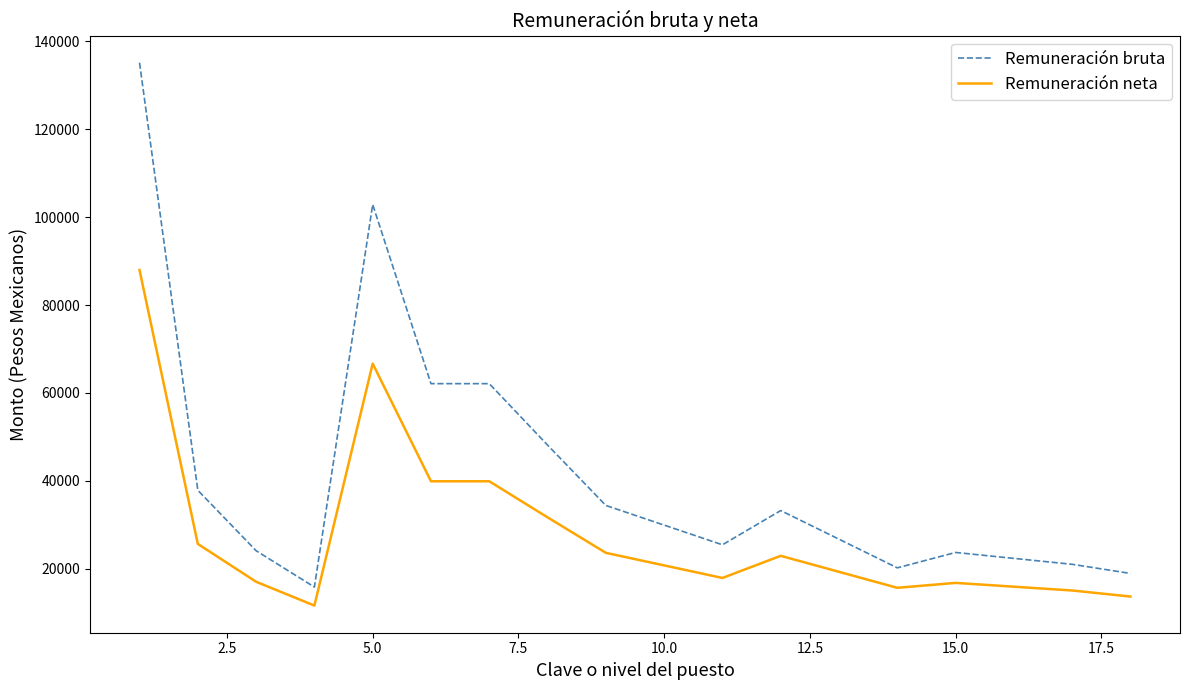

List the series in order of their peak value, lowest first.

Remuneración neta, Remuneración bruta